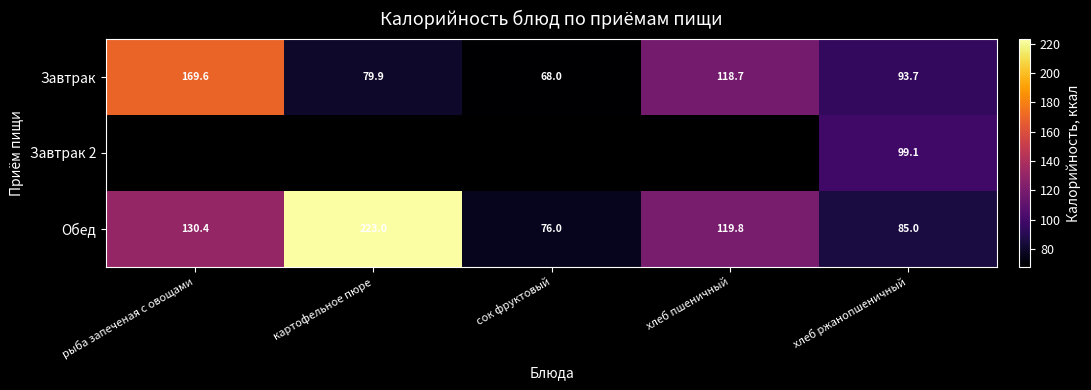

Which category has the highest value across all series?

картофельное пюре